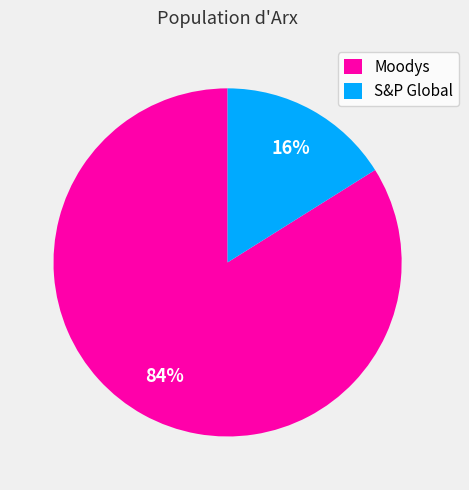

Which slice is the largest?

Moodys